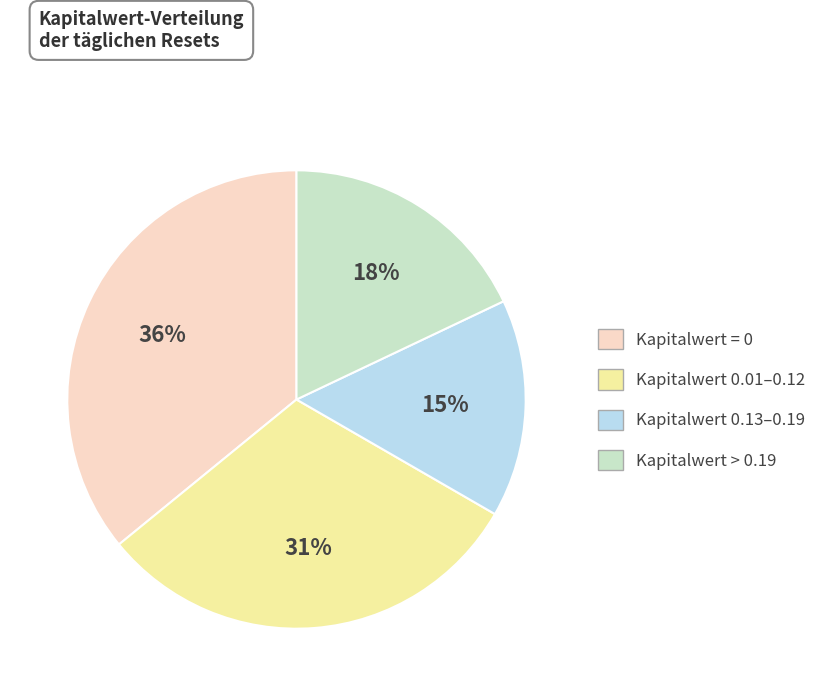

To the nearest percent, what is the difference between the largest and smallest slice percentages?

21%